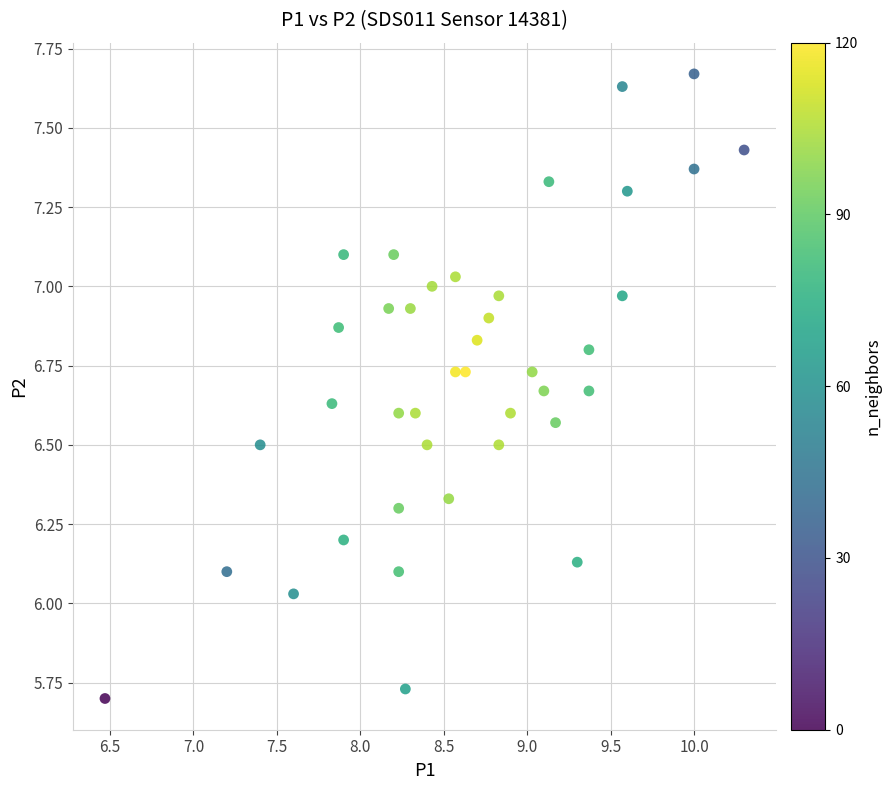

What is the range of Y values (max minus min)?

2.0